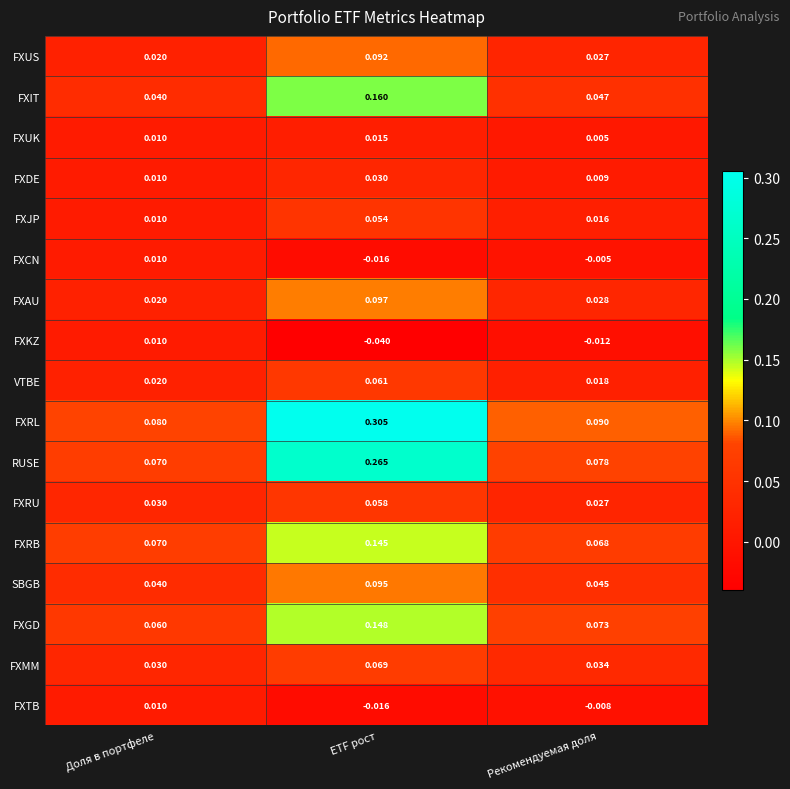

Where is FXIT nearest to the value 0?

Доля в портфеле